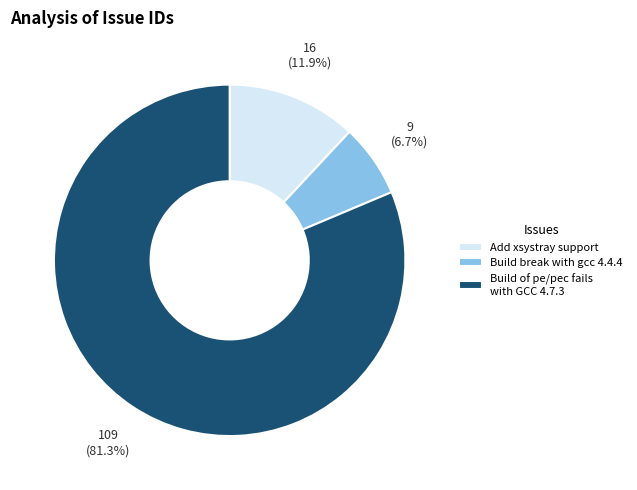

Is it true that Add xsystray support is 12% of the pie?

True